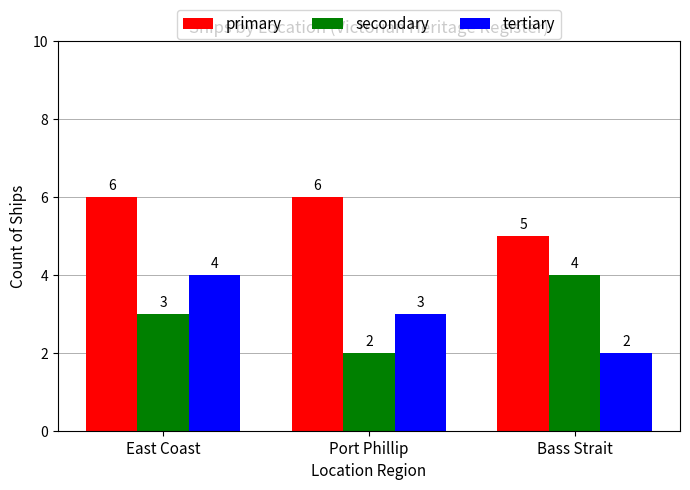

How many groups of bars are there?

3